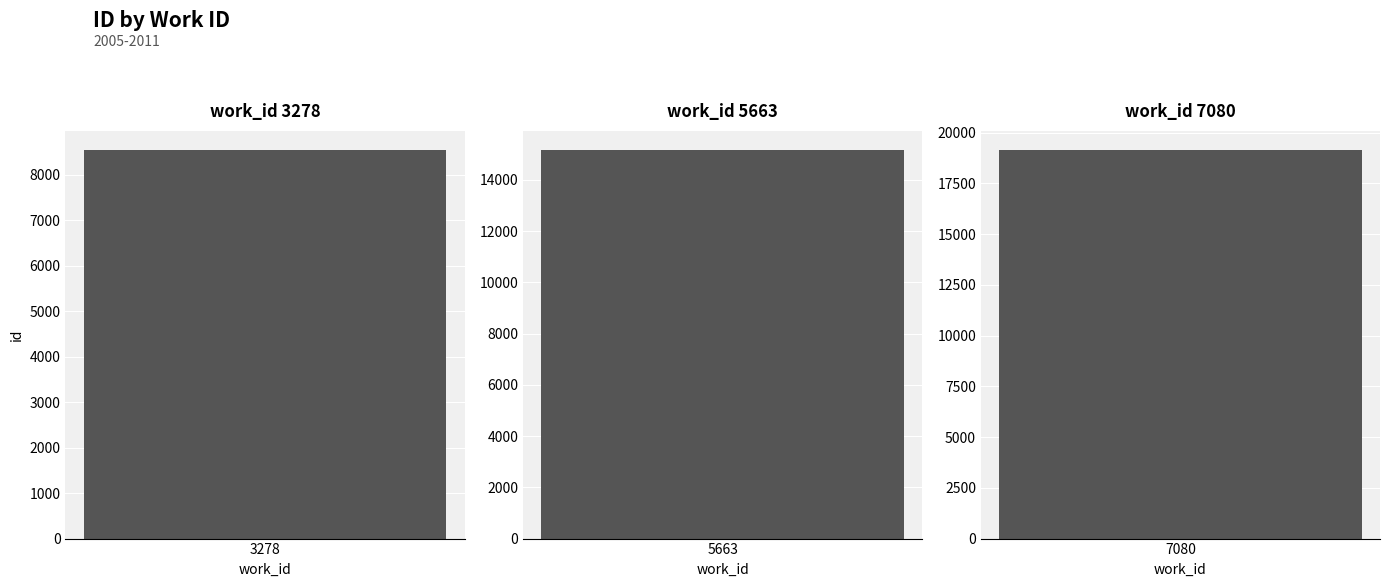

Are the bars grouped side by side (vs. stacked)?

No